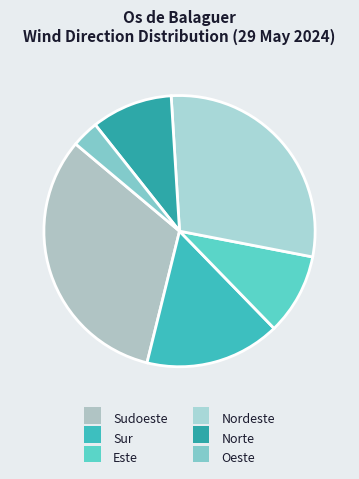

Is there any slice that represents more than half of the pie?

No